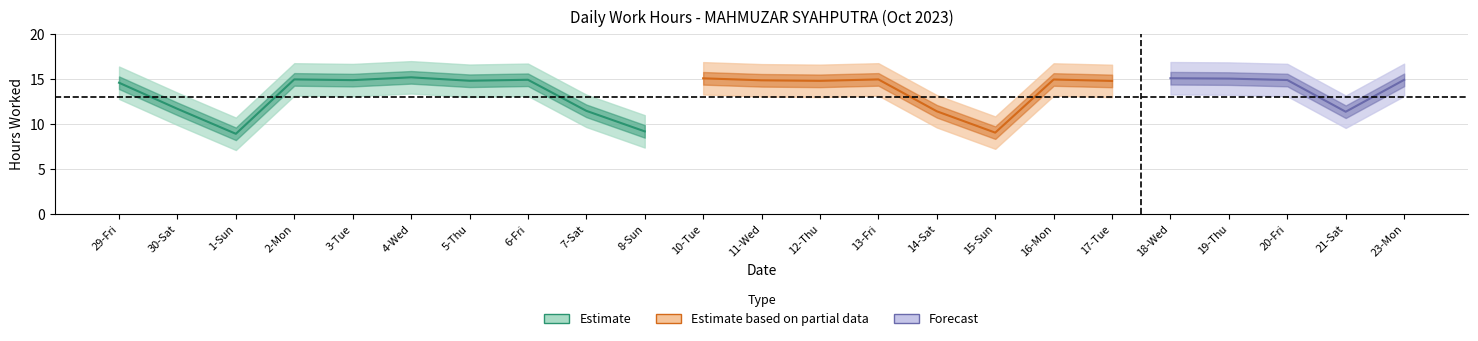

Reading left to right, what are all the values shown in this chart?

Low: 14.6	11.7	8.9	14.9	14.9	15.2	14.8	14.9	11.5	9.2	15.1	14.8	14.8	14.9	11.4	9.0	14.9	14.8	15.1	15.0	14.9	11.4	14.9
Break_Total: 0.0	0.0	0.0	0.0	0.0	0.0	0.0	0.0	0.0	0.0	0.0	0.0	0.0	0.0	0.0	0.0	0.0	0.0	0.0	0.0	0.0	0.0	0.0